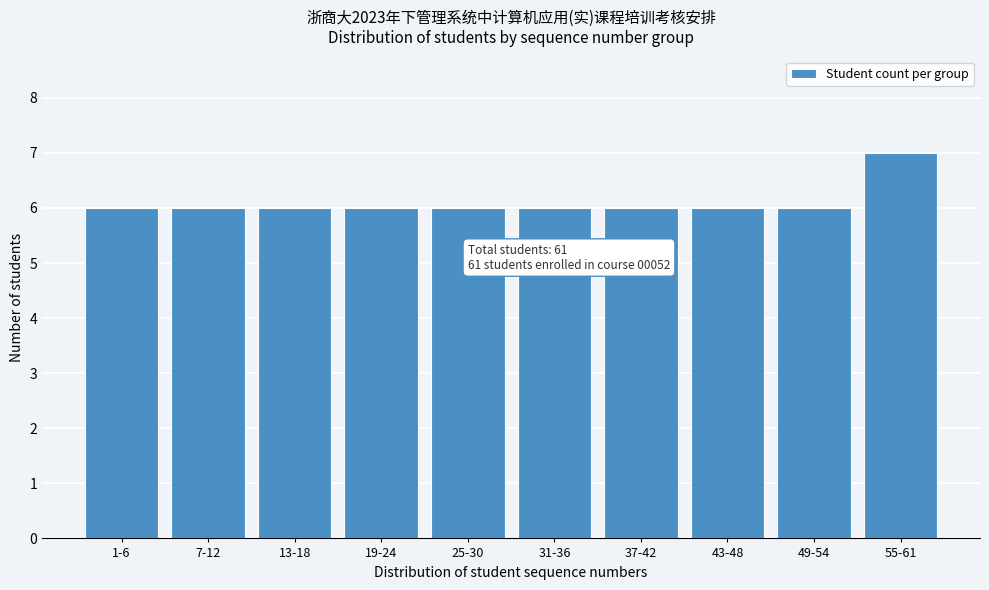

Reading left to right, transcribe all the data shown in this chart.

1-6=6	7-12=6	13-18=6	19-24=6	25-30=6	31-36=6	37-42=6	43-48=6	49-54=6	55-61=7